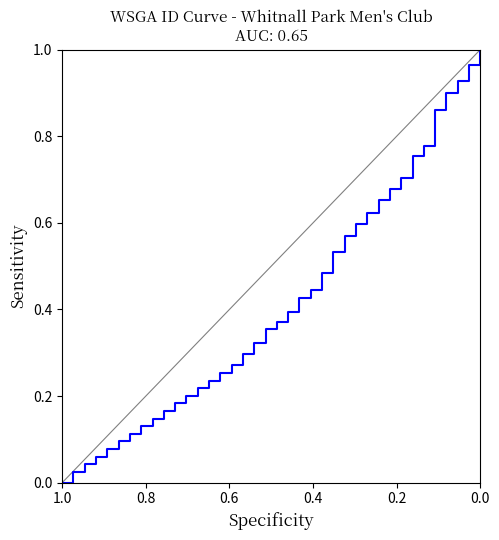

The value at 20 is 0.6. True or false?

False